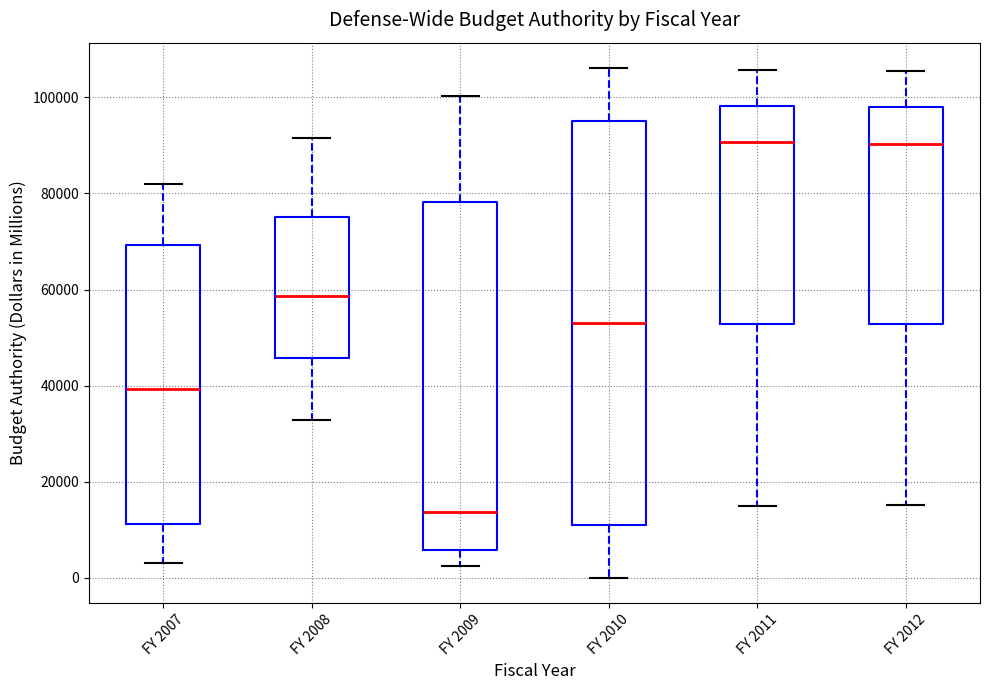

Which box is the tallest, from its lower edge to its upper edge?

FY 2010